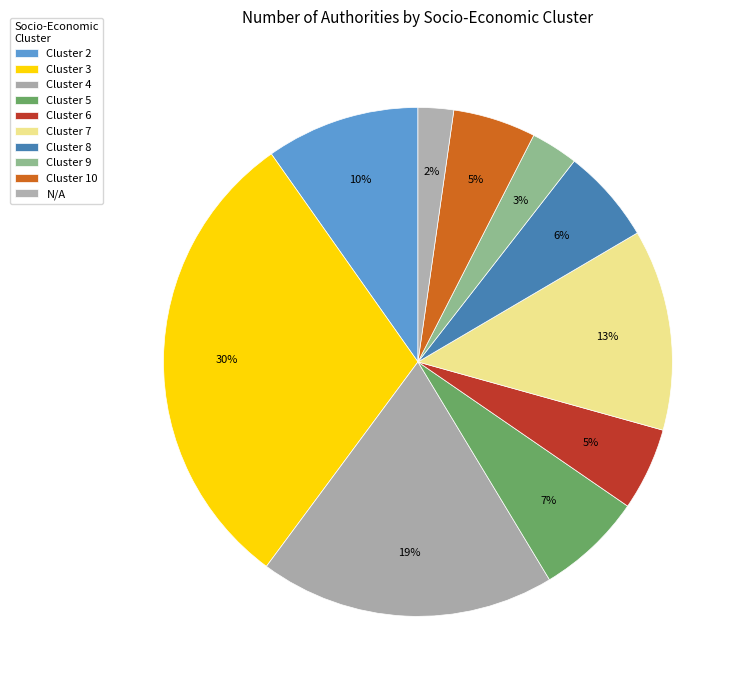

Is there any slice that represents more than half of the pie?

No